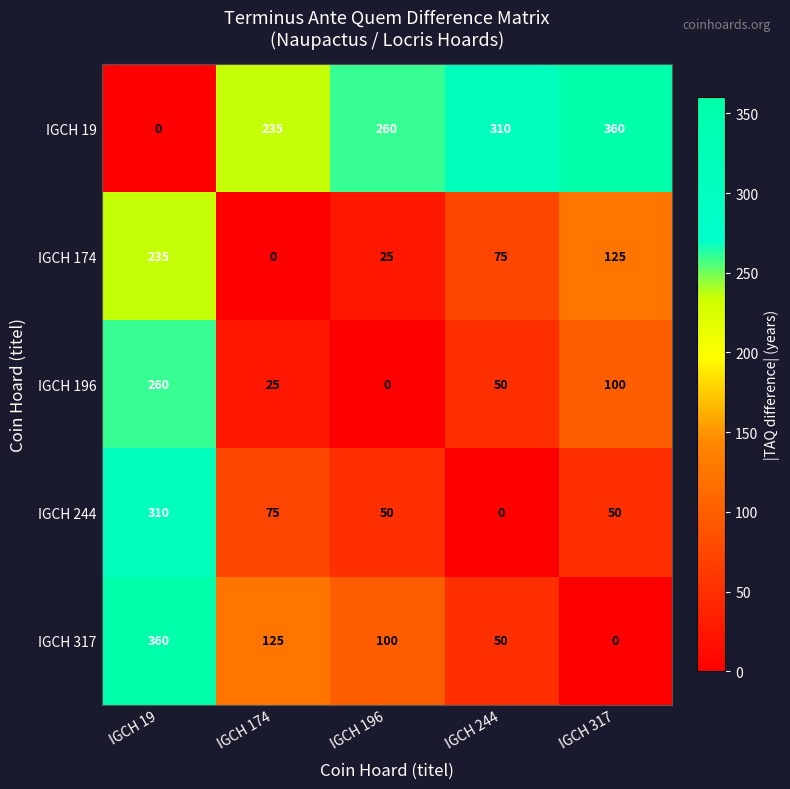

What is the spread (max minus min) of values at IGCH 317?

360